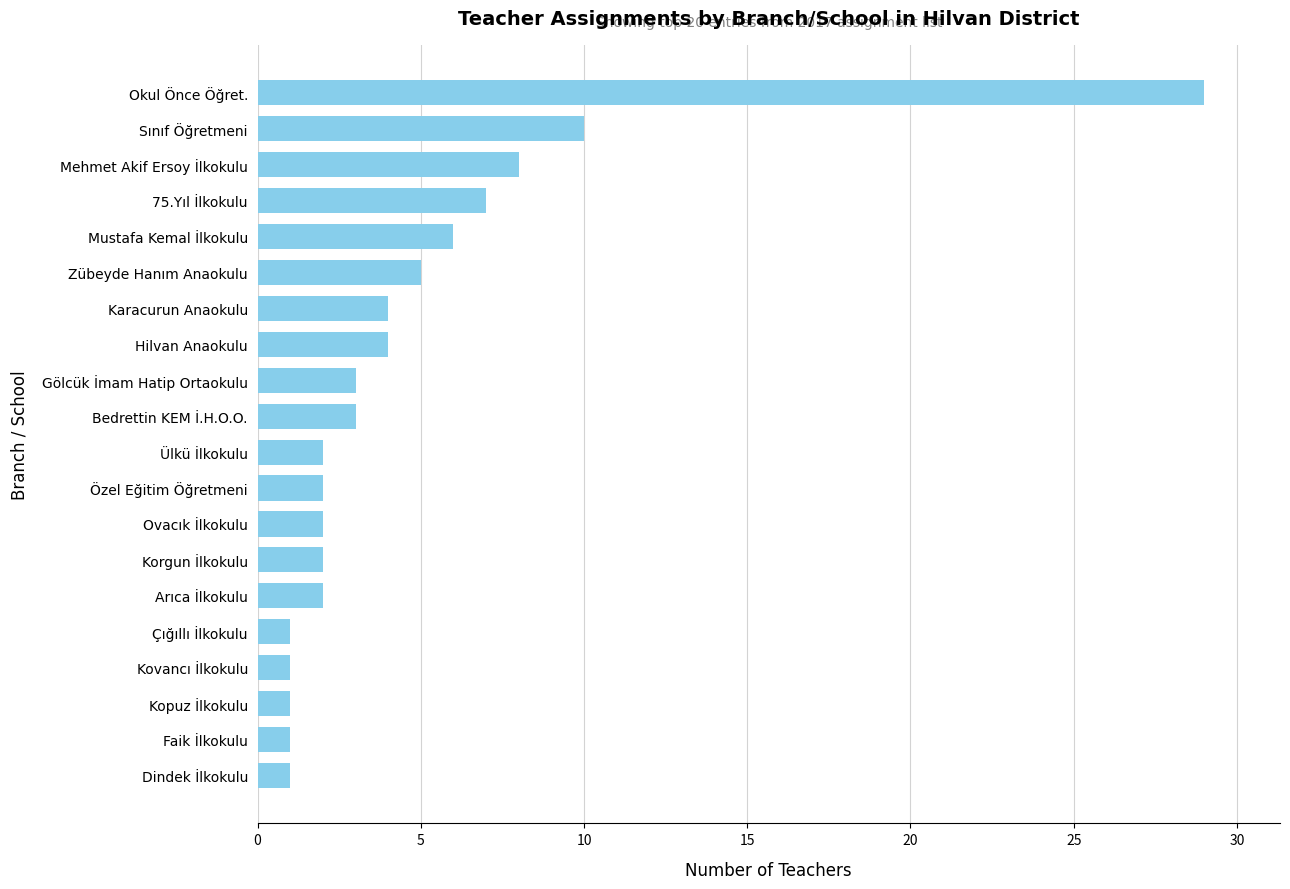

Reading bottom to top, transcribe all the data shown in this chart.

1	1	1	1	1	2	2	2	2	2	3	3	4	4	5	6	7	8	10	29